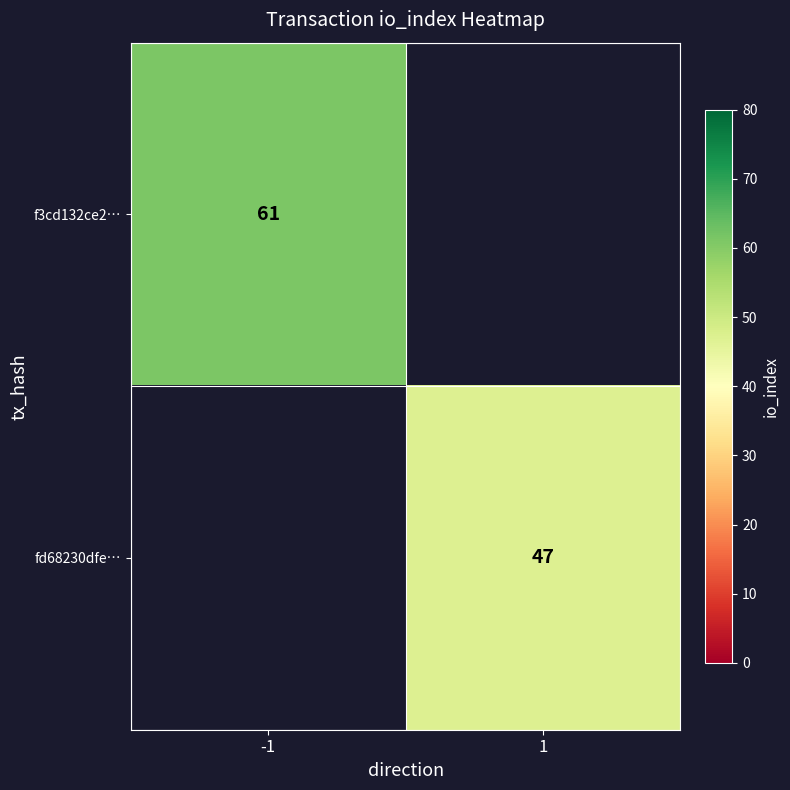

Which has a higher value, 1 or -1?

-1